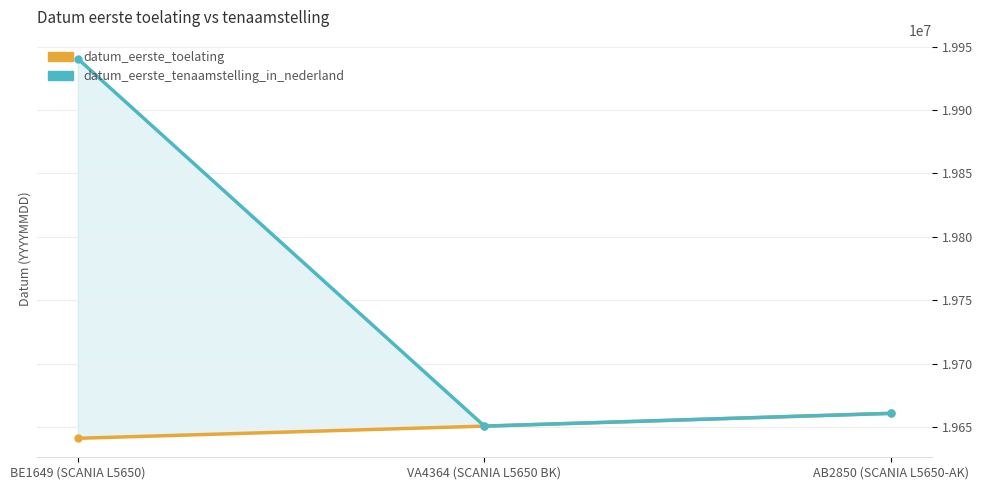

Which label corresponds to the smallest value in the chart?

BE1649 (SCANIA L5650)